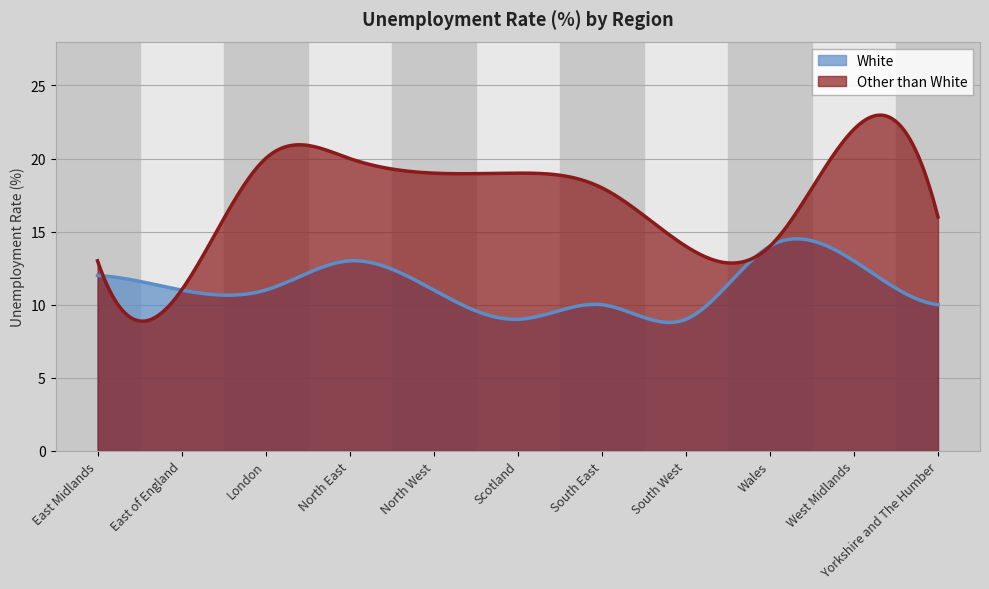

Which has a higher value, North West or Scotland?

North West